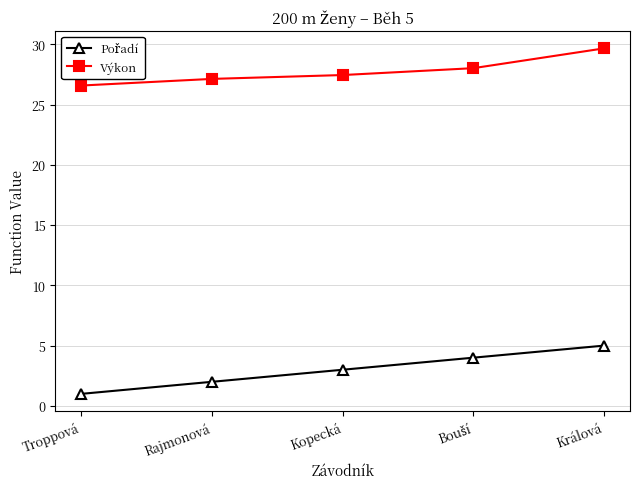

How many lines are shown in the chart?

2